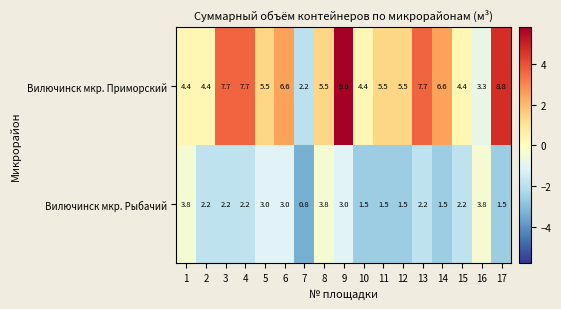

Is it true that Вилючинск мкр. Приморский equals 2.2 at 7?

True